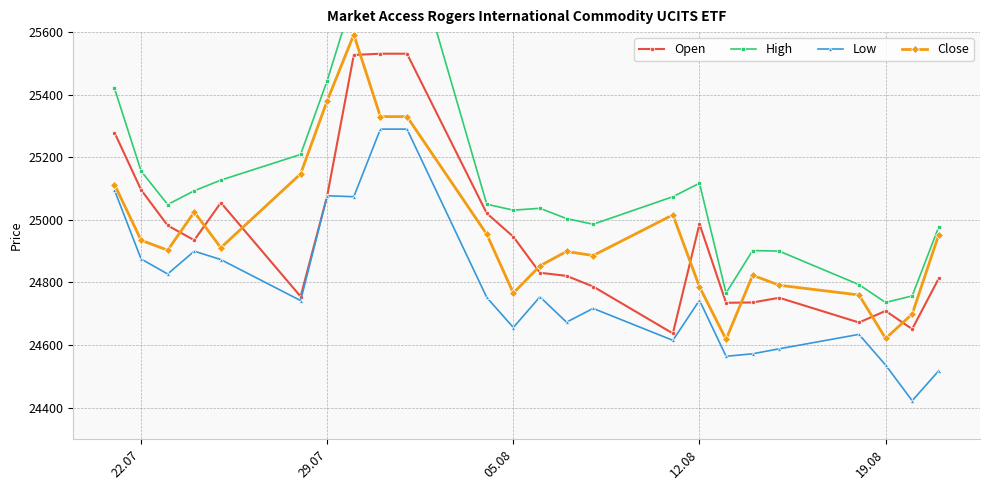

The value of Low at 29.07 is 32677. True or false?

False